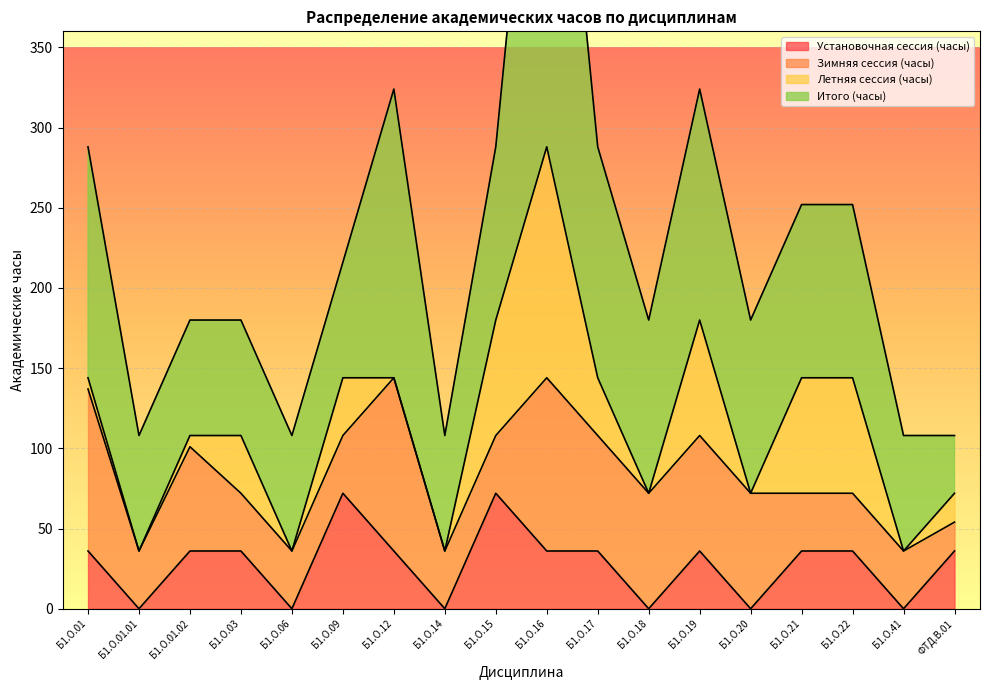

Count the number of categories in the chart.

18